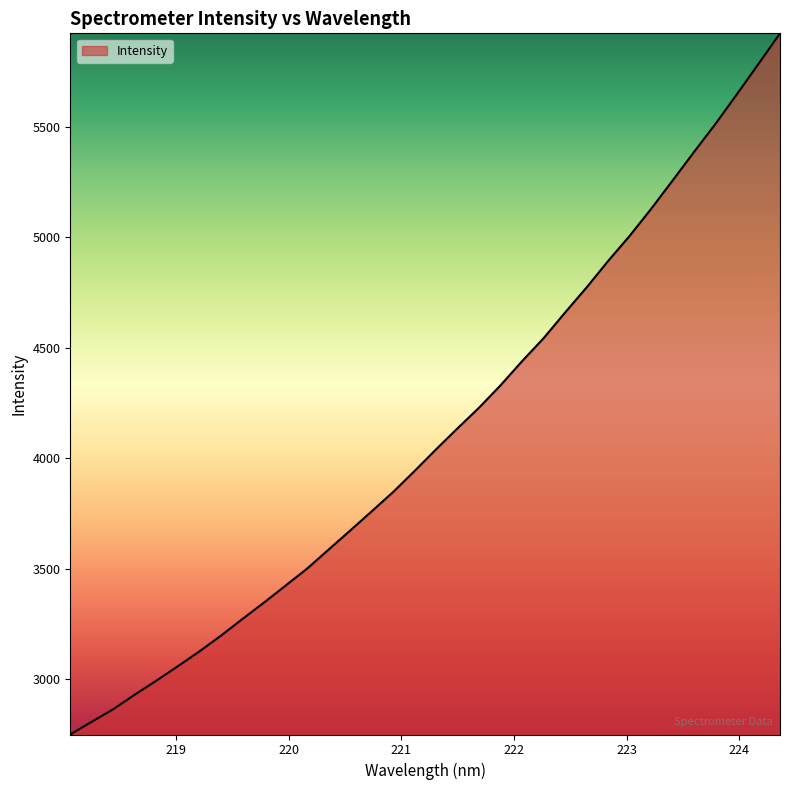

What is the maximum value shown in the chart?

5924.4